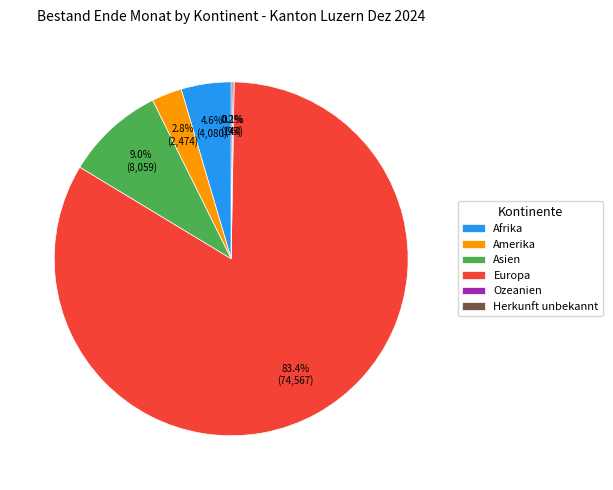

What is the largest slice in the pie chart?

Europa